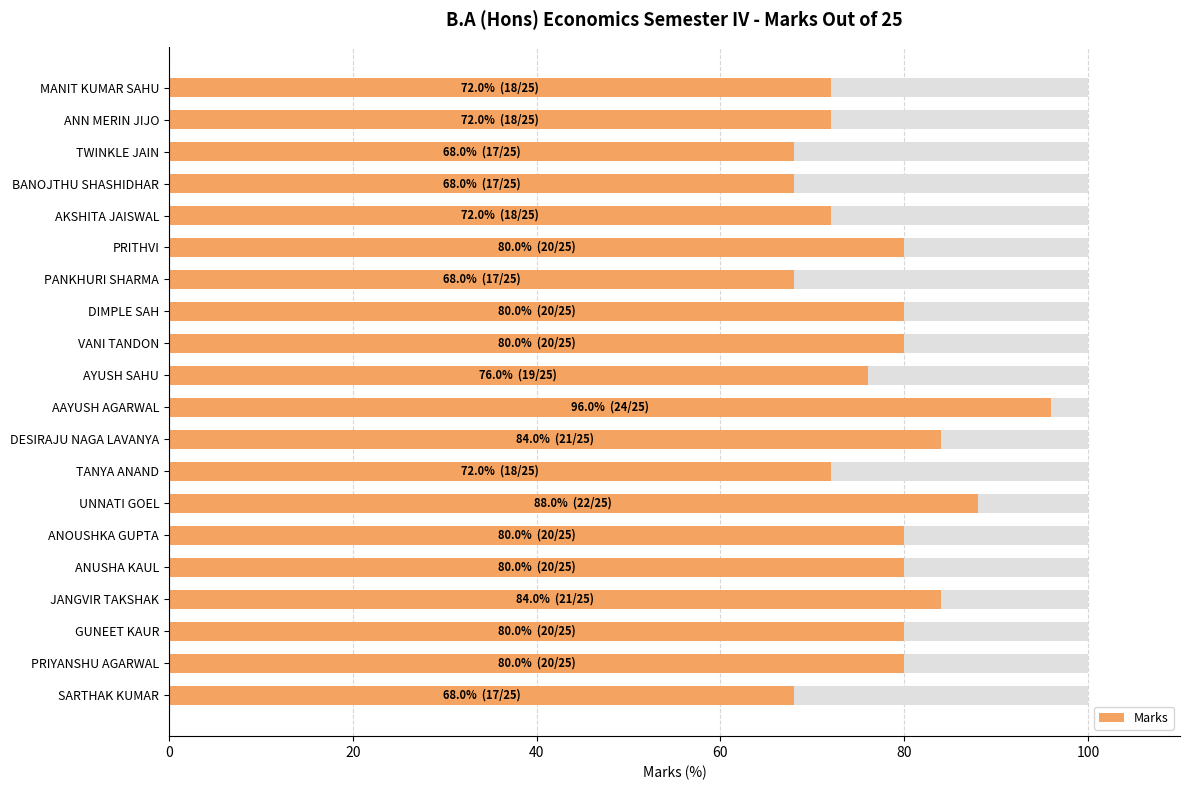

Are the bars grouped side by side (vs. stacked)?

No